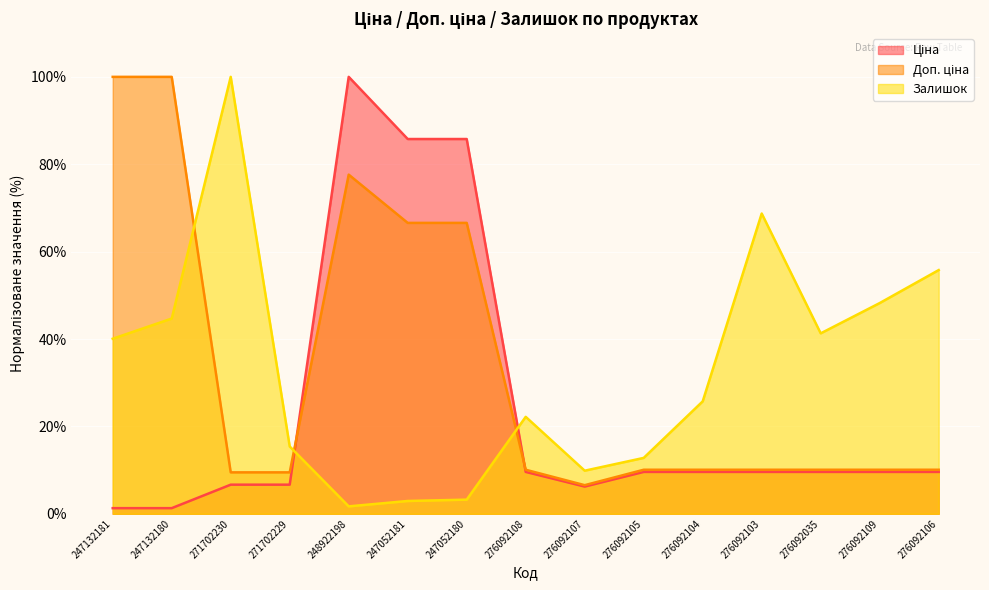

What is the minimum value for Ціна?

1.3